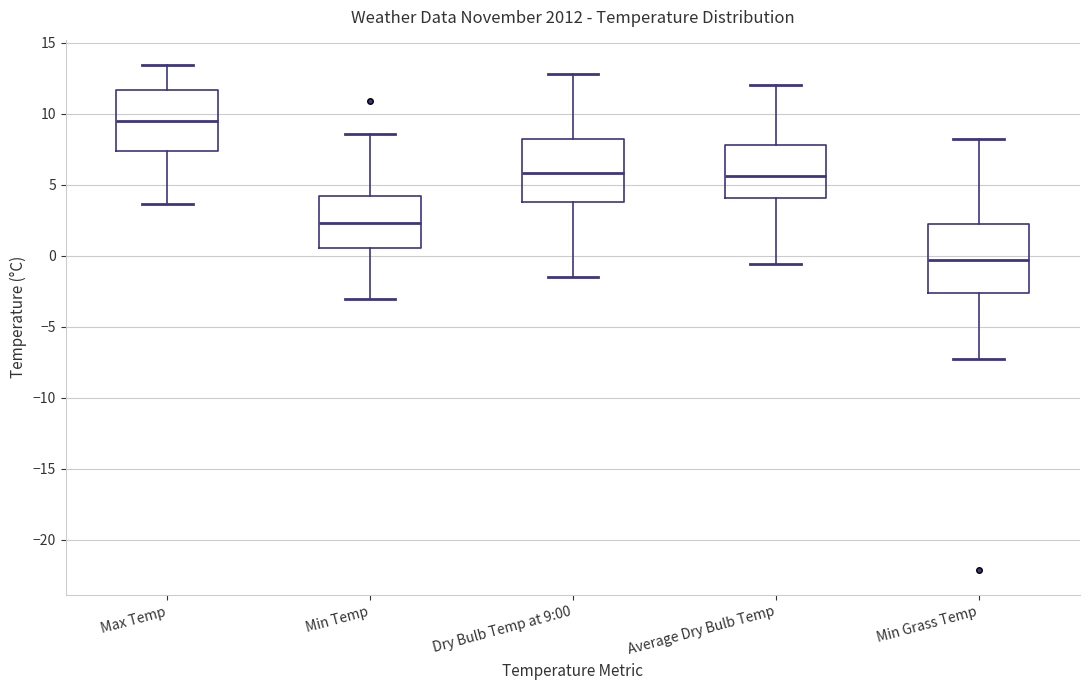

Reading left to right, read every box against the y-axis: the position of its median line, the range the box covers, and the ends of its whiskers. The values are not printed on the chart, so give them approximately, as read against the axis.

Max Temp: median 9.5, box 7.5 to 11.5, whiskers 3.5 to 13.5
Min Temp: median 2.5, box 0.5 to 4.0, whiskers -3.0 to 8.5
Dry Bulb Temp at 9:00: median 6.0, box 4.0 to 8.0, whiskers -1.5 to 13.0
Average Dry Bulb Temp: median 5.5, box 4.0 to 8.0, whiskers -0.5 to 12.0
Min Grass Temp: median -0.5, box -2.5 to 2.5, whiskers -7.0 to 8.0